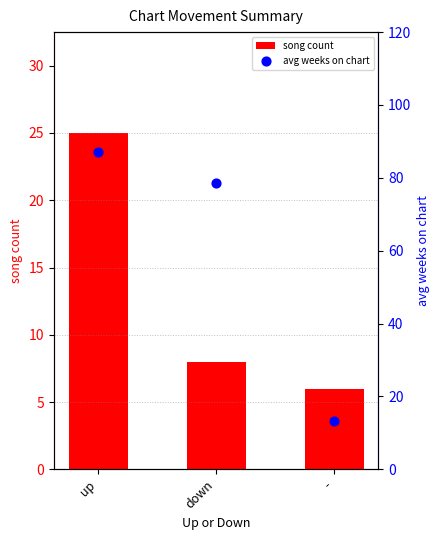

What are all the series names shown in the legend?

song count, avg weeks on chart